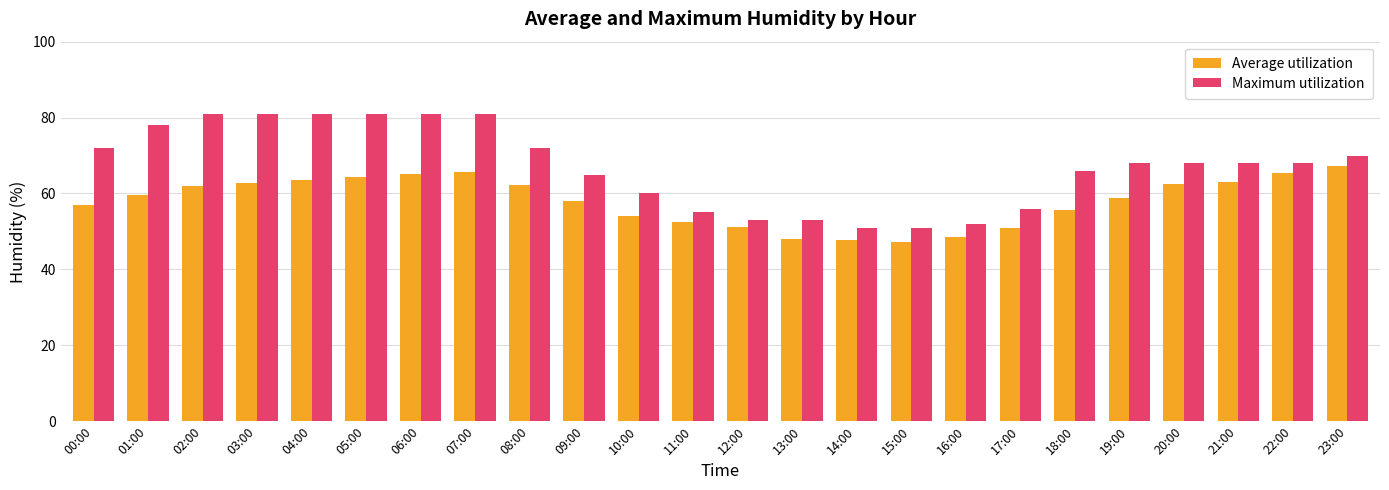

What is the label of the 22nd bar from the right?

02:00